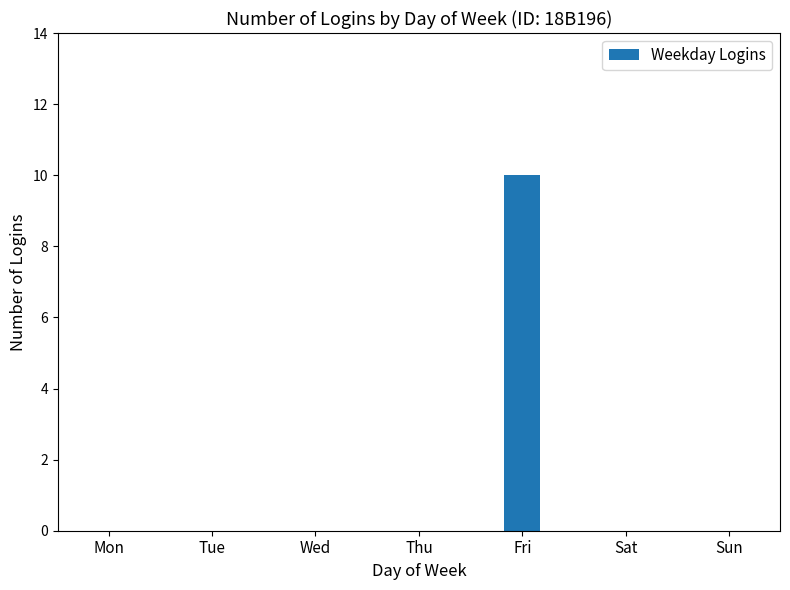

Is it true that the value at Fri is 10?

True